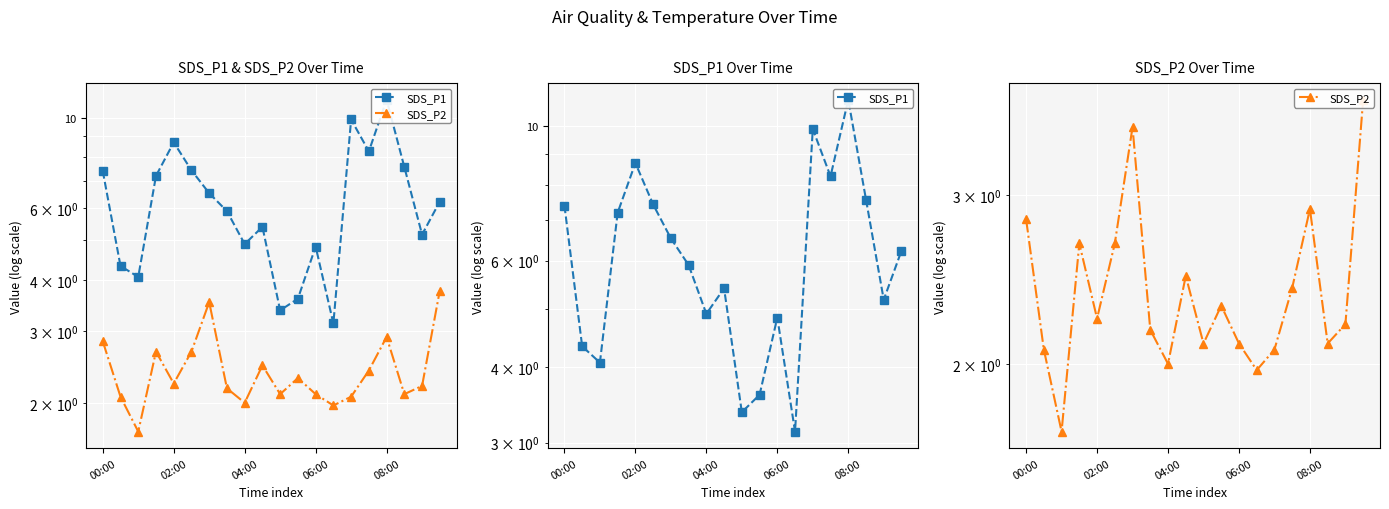

True or false: SDS_P1 and SDS_P2 intersect in this chart.

False